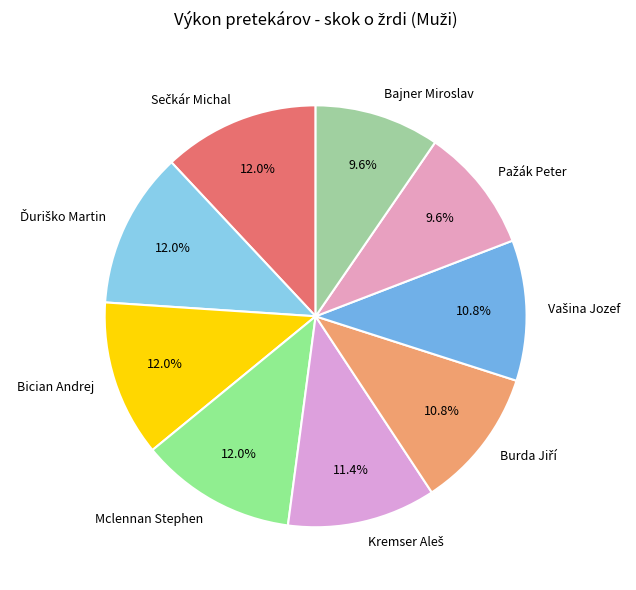

To the nearest percent, what percentage of the pie is Bajner Miroslav?

10%